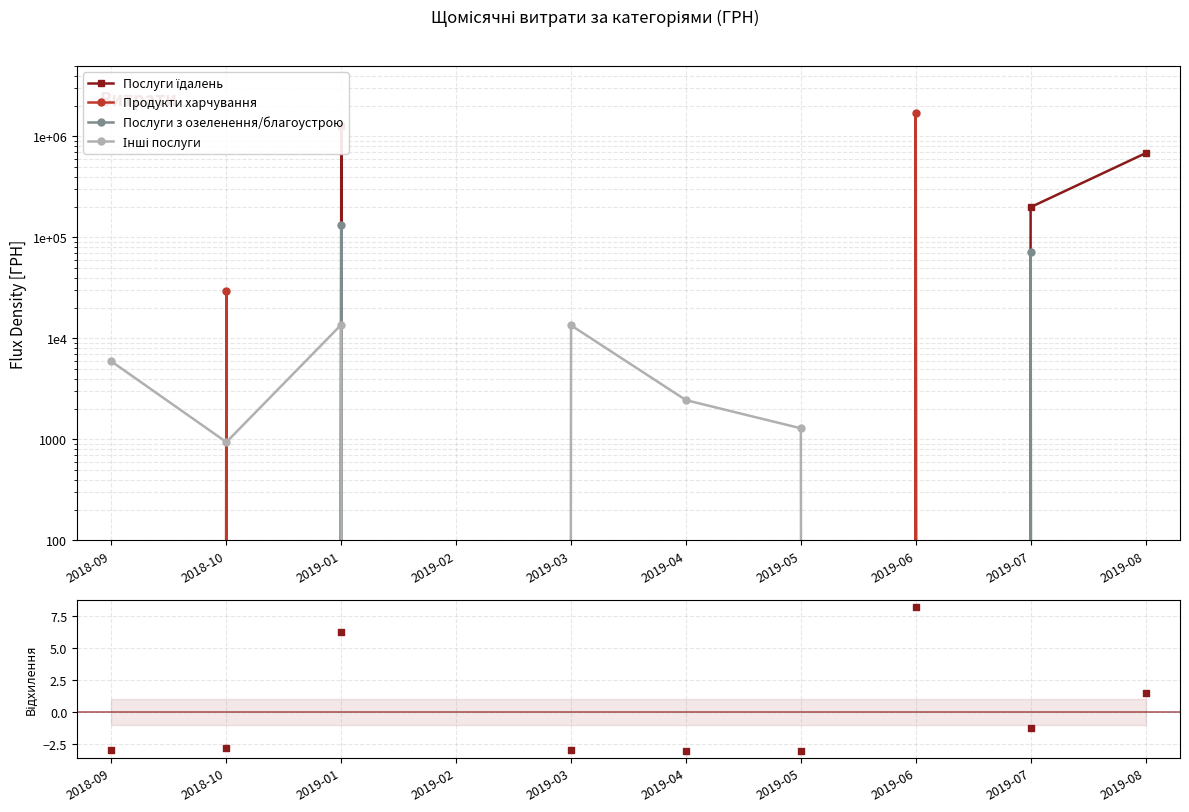

Which series contains the lowest Y value?

Відхилення